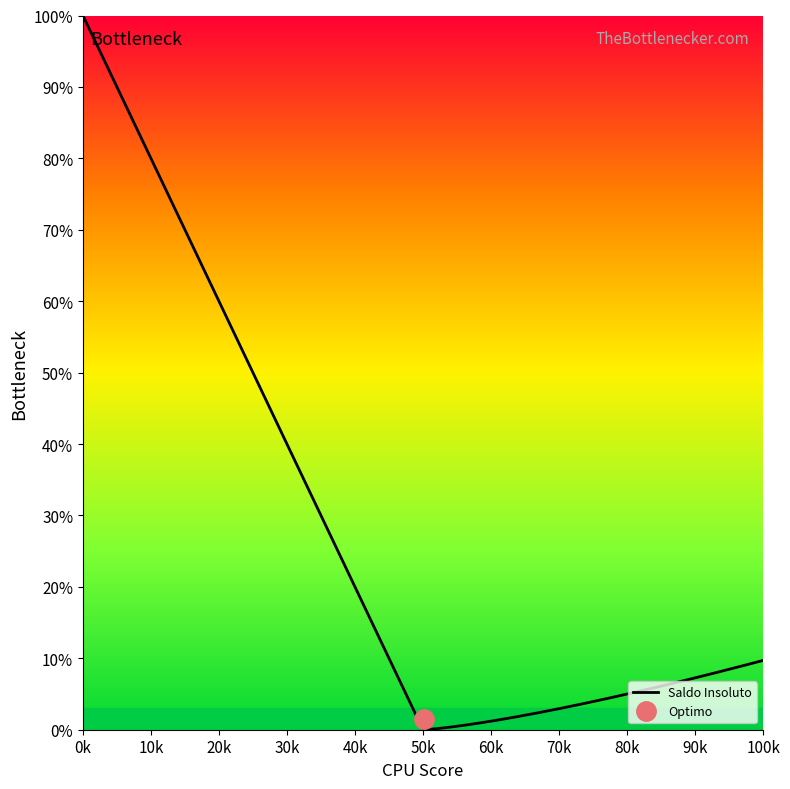

Does the chart have visible grid lines?

No